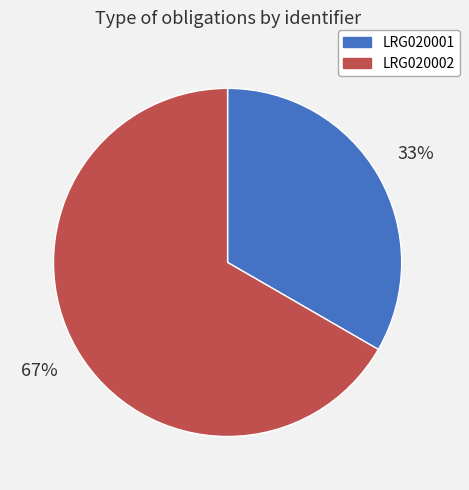

To the nearest percent, what portion does LRG020001 represent?

33%